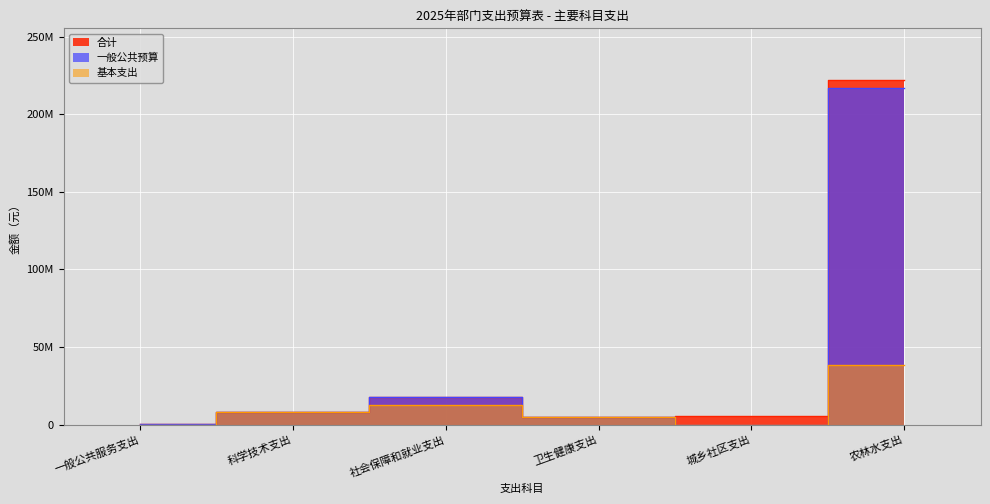

At which label is 一般公共预算 closest to 108498095?

社会保障和就业支出